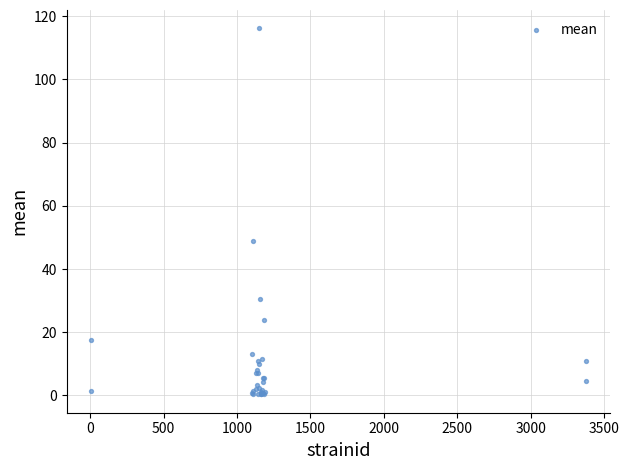

What Y value in the scatter plot is closest to 58?

49.0